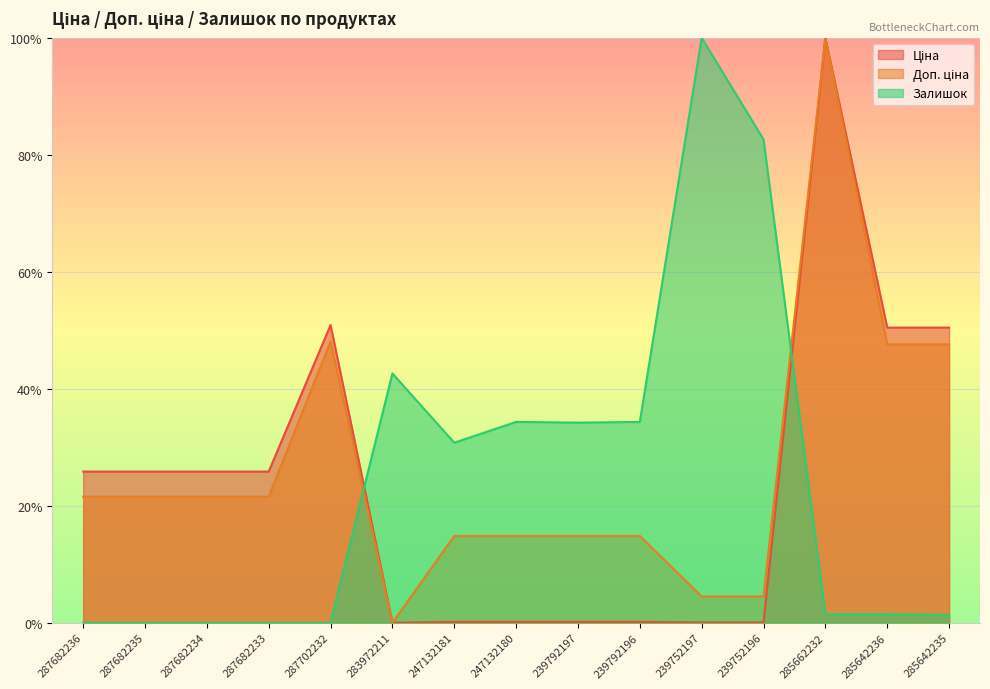

What is the label of the 10th point from the left?

239792196